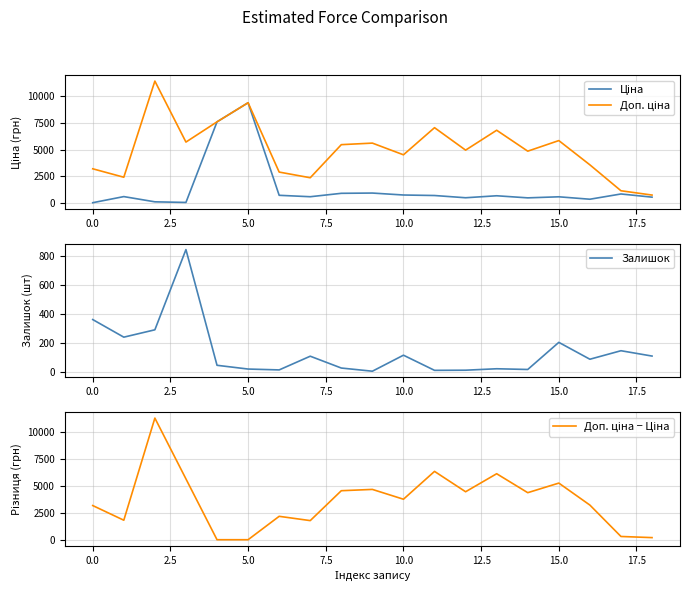

At how many categories does at least one series exceed 2180?

17